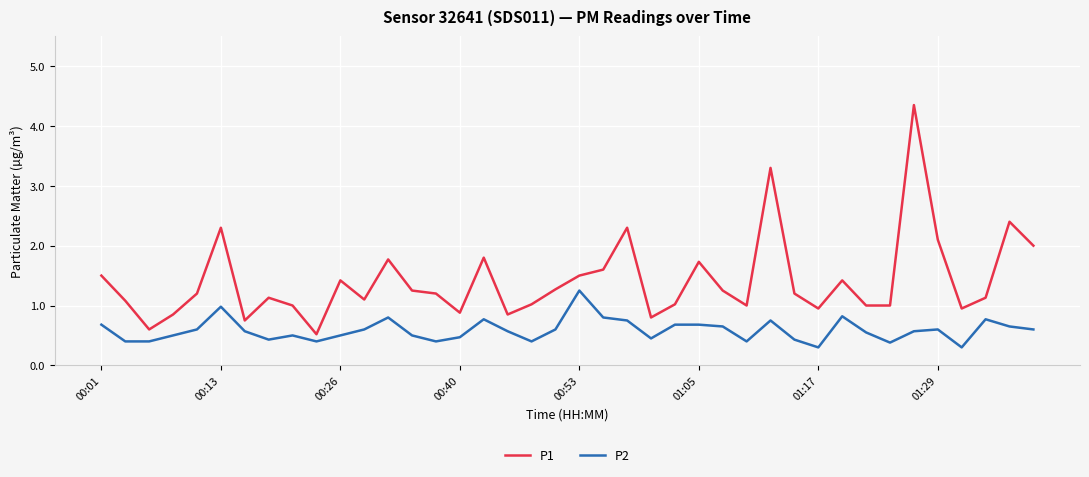

Which series has the largest total across all categories?

P1